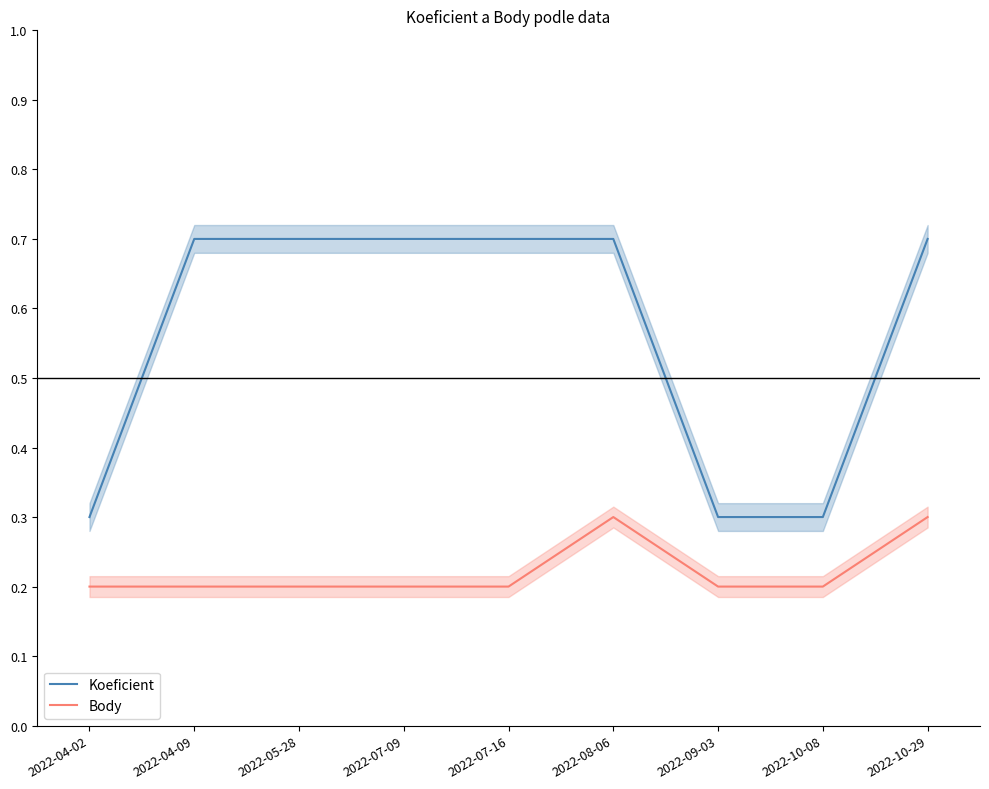

What value does the Body series have at 2022-05-28?

0.2